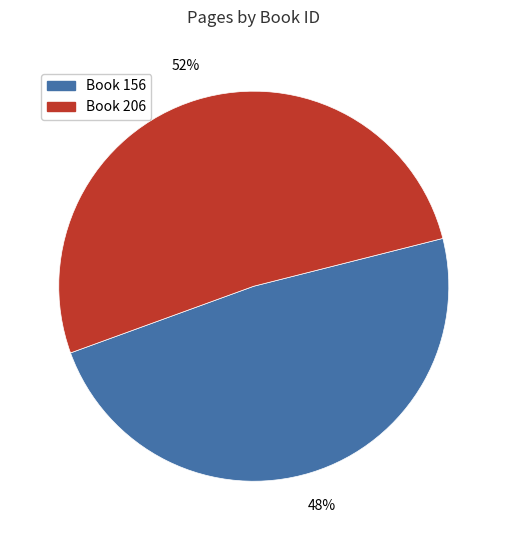

True or false: Book 156 accounts for 57% of the total.

False